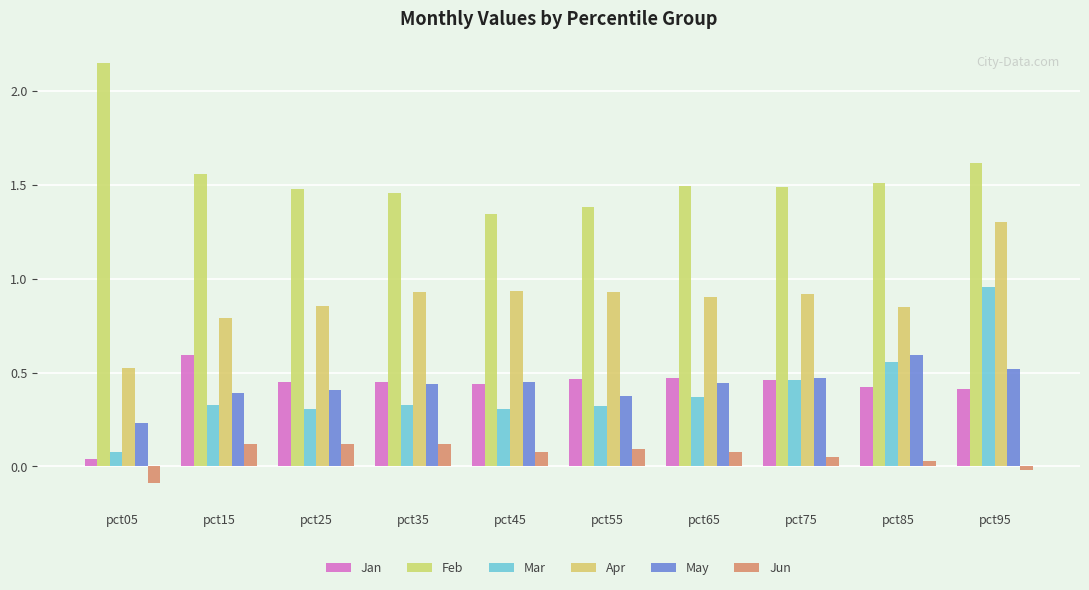

Is it true that Feb equals 1.6 at pct95?

True